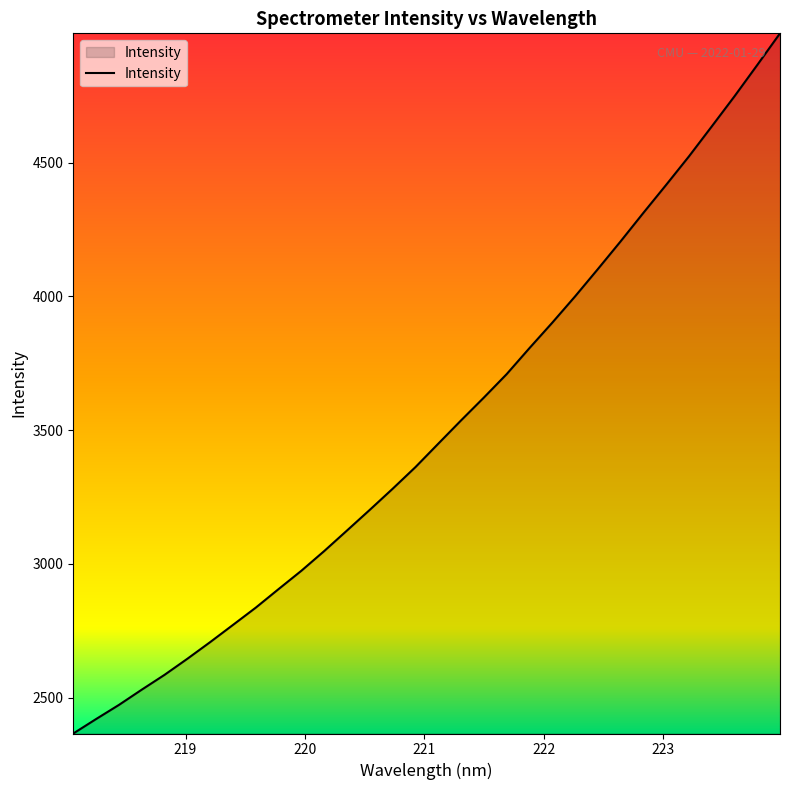

Reading left to right, list all the values displayed in this chart.

2365.5	2419.5	2472.3	2529.3	2584.9	2644.9	2707.2	2771.6	2836.2	2905.5	2974.2	3047.7	3124.6	3201.9	3280.5	3361.5	3448.9	3536.0	3621.3	3708.9	3806.1	3901.1	3999.3	4101.3	4205.1	4311.7	4416.4	4522.8	4634.6	4747.5	4864.5	4982.9